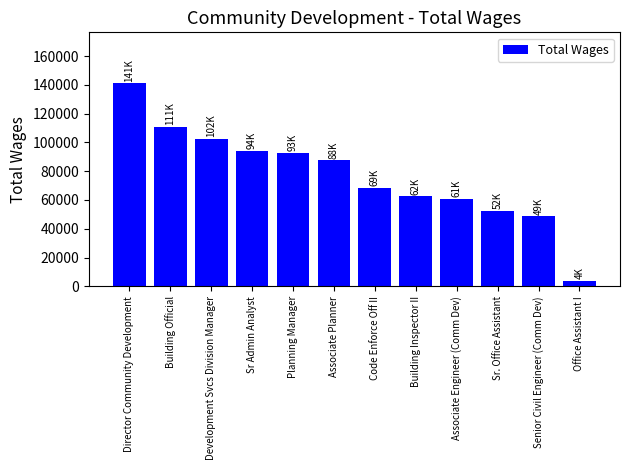

True or false: the data shows 109723 at Building Inspector II.

False